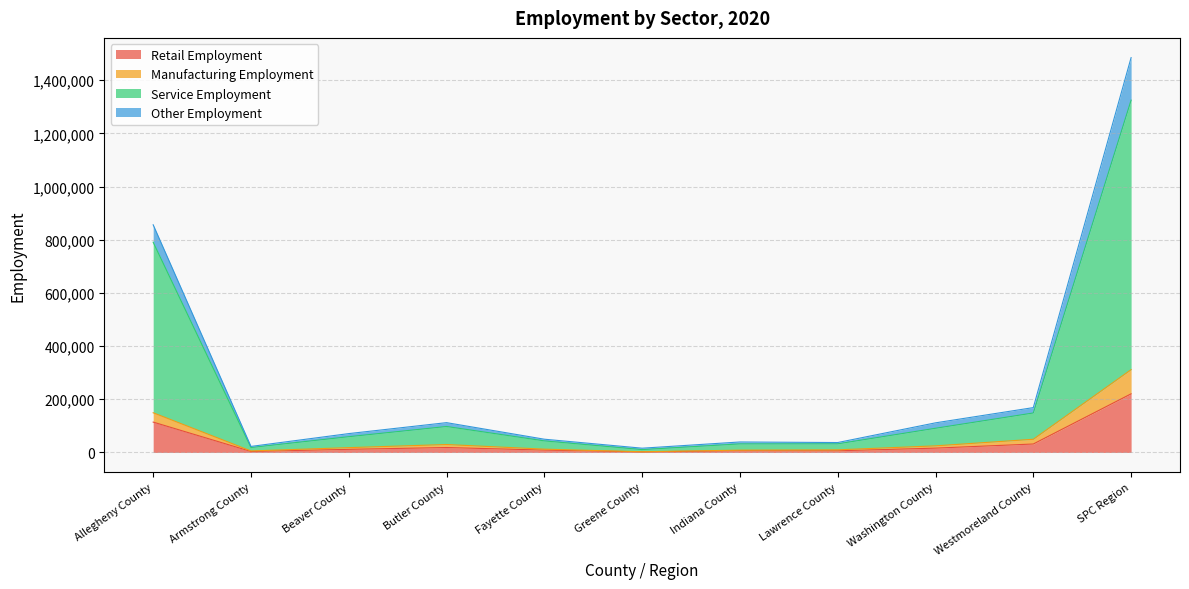

Which category has the highest value in the Retail Employment series?

SPC Region